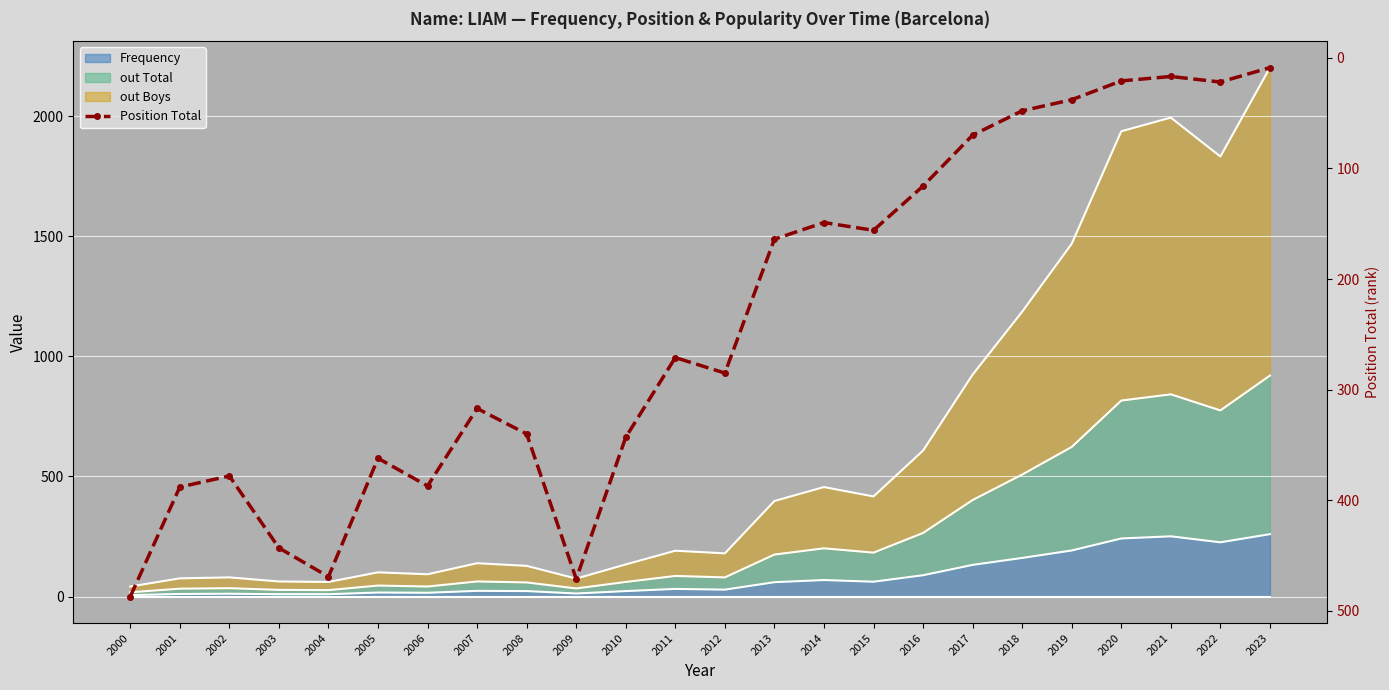

What is the change in value from 2000 to 2011?

-216